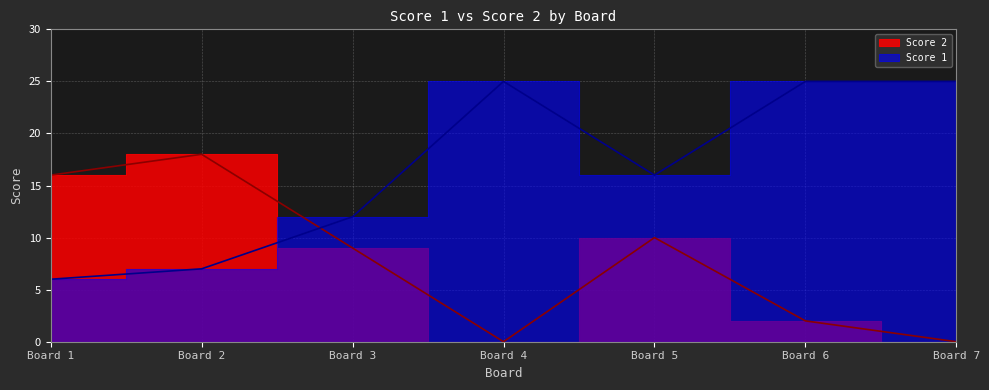

At which label does Score 2 reach its peak?

Board 2